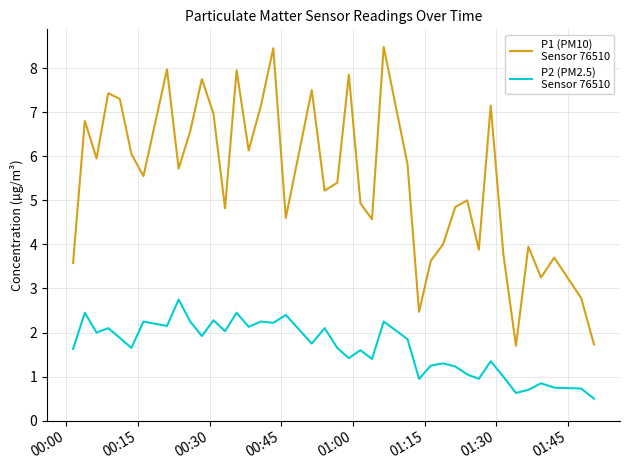

What is the greatest value displayed?

8.5